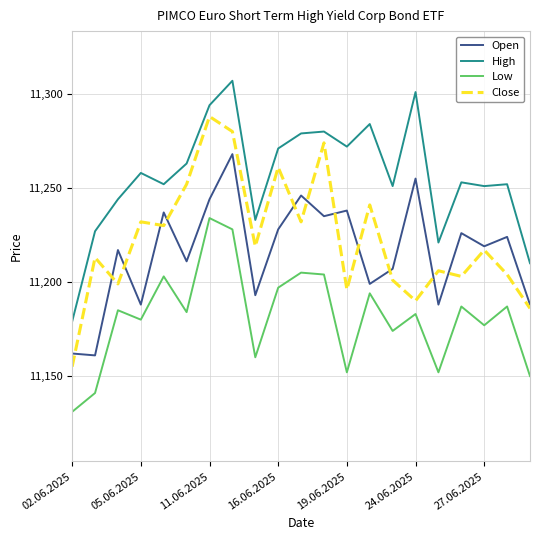

What is the greatest value displayed?

11307